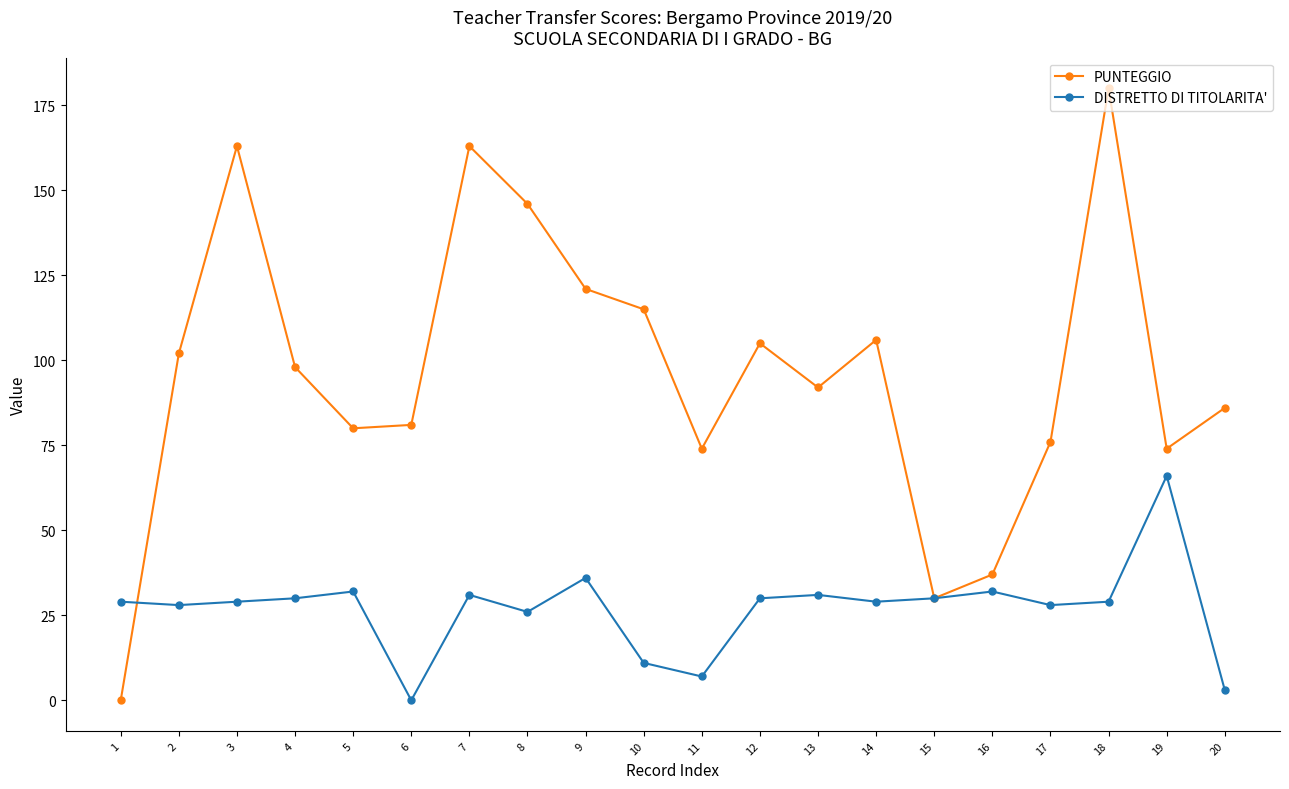

Reading left to right, extract all data points from this chart.

PUNTEGGIO: 0	102	163	98	80	81	163	146	121	115	74	105	92	106	30	37	76	180	74	86
DISTRETTO DI TITOLARITA': 29	28	29	30	32	0	31	26	36	11	7	30	31	29	30	32	28	29	66	3